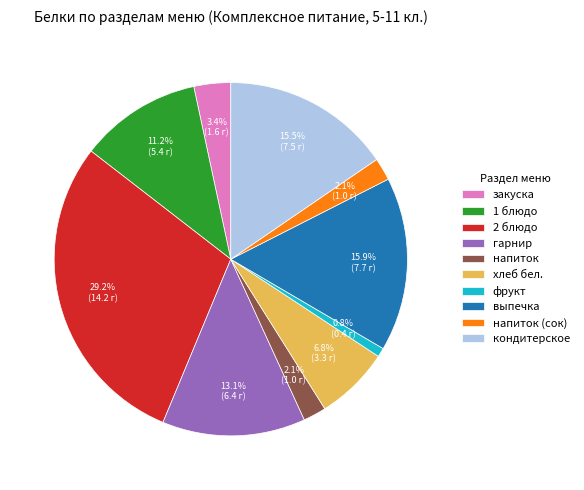

Between закуска and напиток, which is larger?

закуска